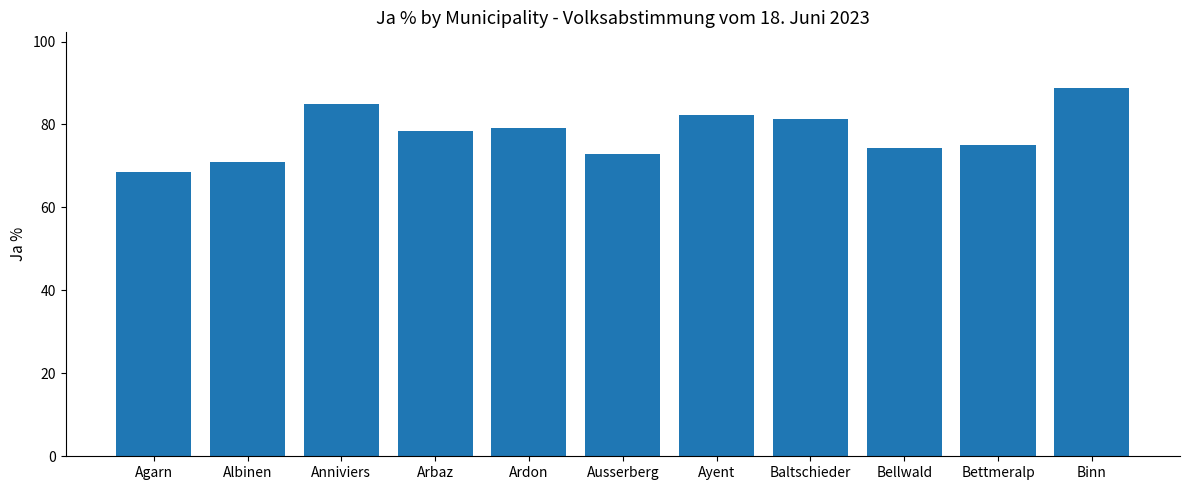

What position from the right is Agarn?

11